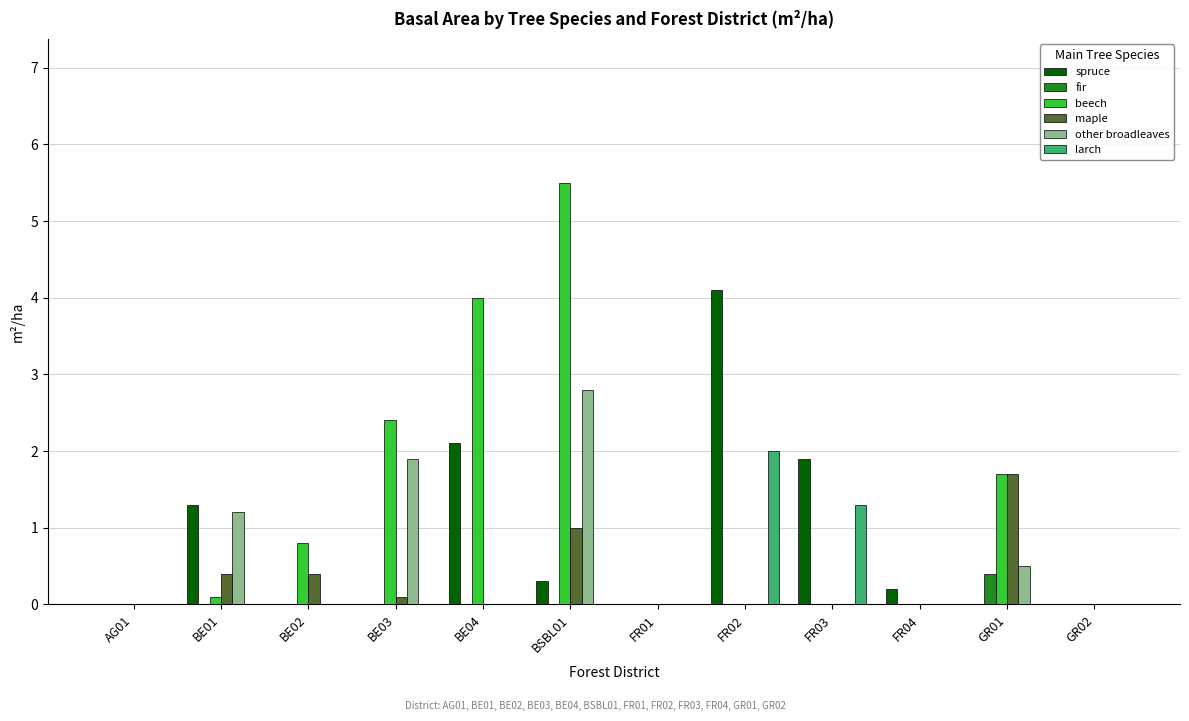

Reading left to right, transcribe all the data shown in this chart.

spruce: 0.0	1.3	0.0	0.0	2.1	0.3	0.0	4.1	1.9	0.2	0.0	0.0
fir: 0.0	0.0	0.0	0.0	0.0	0.0	0.0	0.0	0.0	0.0	0.4	0.0
beech: 0.0	0.1	0.8	2.4	4.0	5.5	0.0	0.0	0.0	0.0	1.7	0.0
maple: 0.0	0.4	0.4	0.1	0.0	1.0	0.0	0.0	0.0	0.0	1.7	0.0
other broadleaves: 0.0	1.2	0.0	1.9	0.0	2.8	0.0	0.0	0.0	0.0	0.5	0.0
larch: 0.0	0.0	0.0	0.0	0.0	0.0	0.0	2.0	1.3	0.0	0.0	0.0